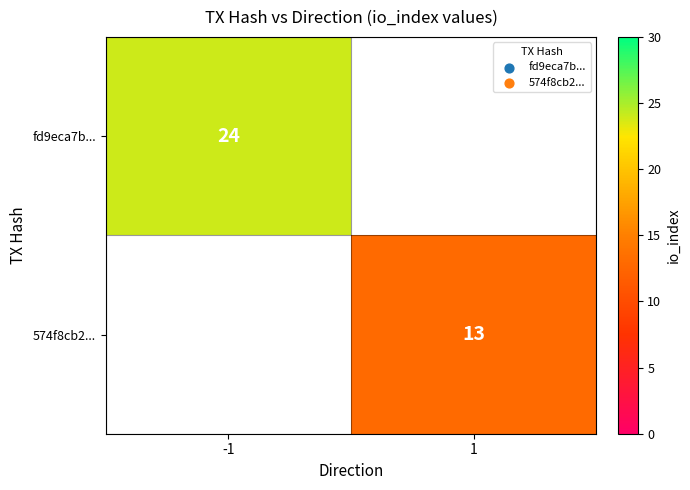

Is it true that 574f8cb2... equals 13 at 1?

True